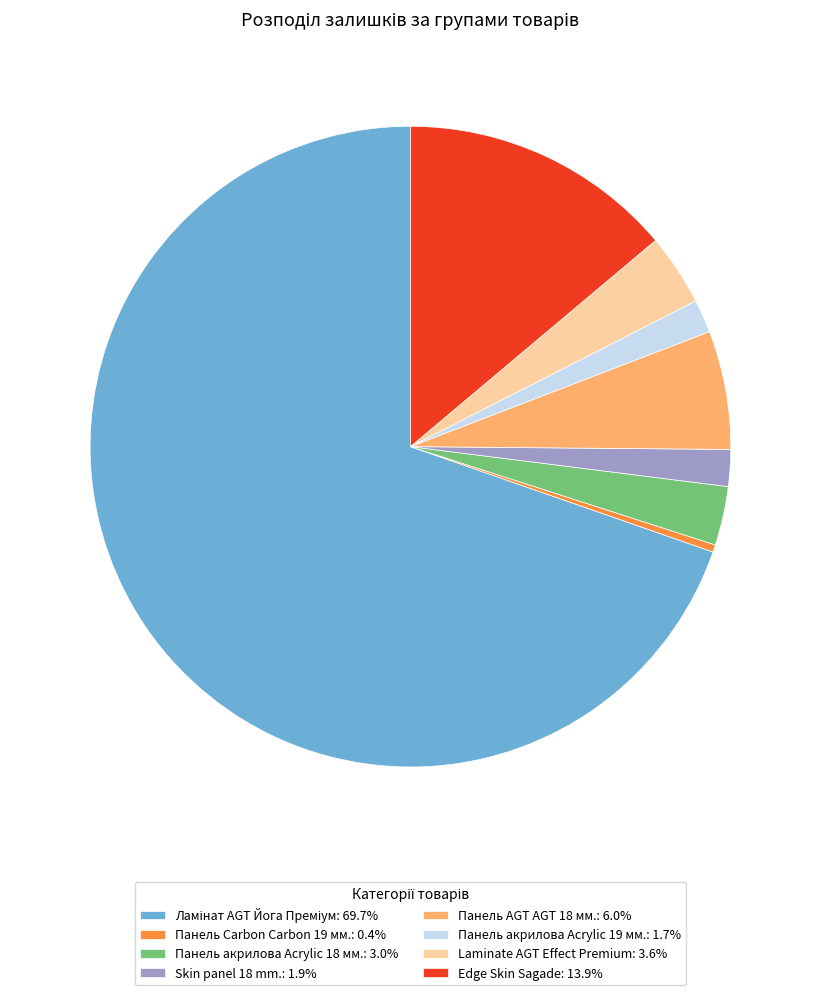

Approximately how many times larger is the value at Skin panel 18 mm.: 1.9% compared to Панель акрилова Acrylic 19 мм.: 1.7%?

1.1